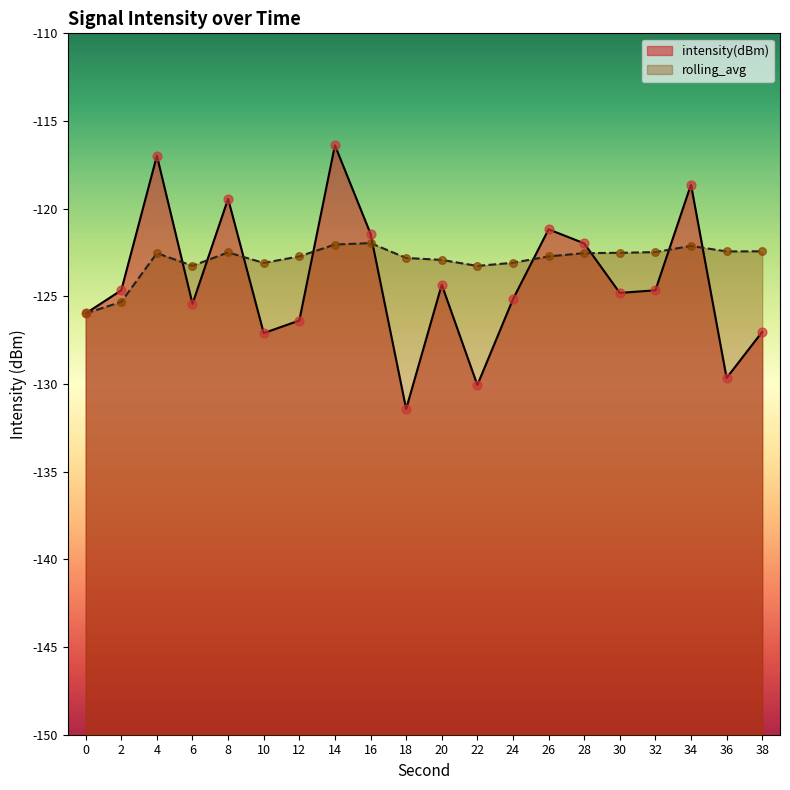

Is the value of intensity(dBm) at 4 greater than the value of rolling_avg at 2?

Yes